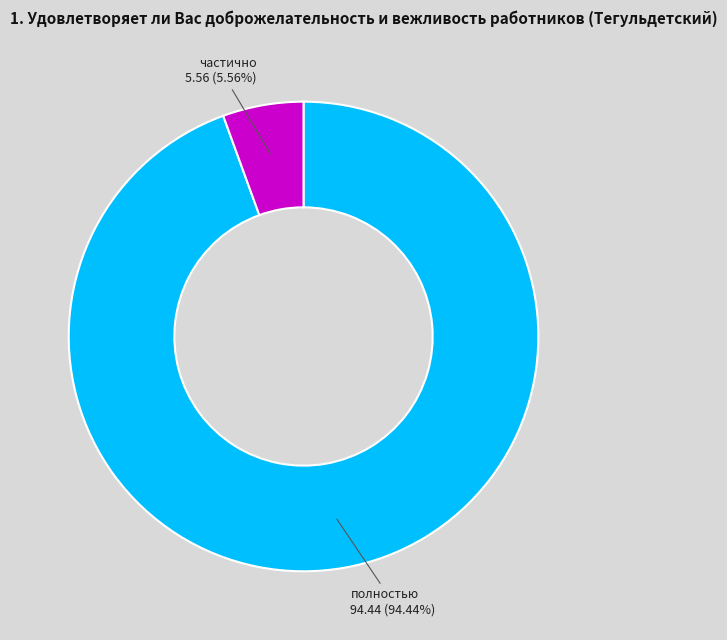

Is there a majority slice in this chart?

Yes